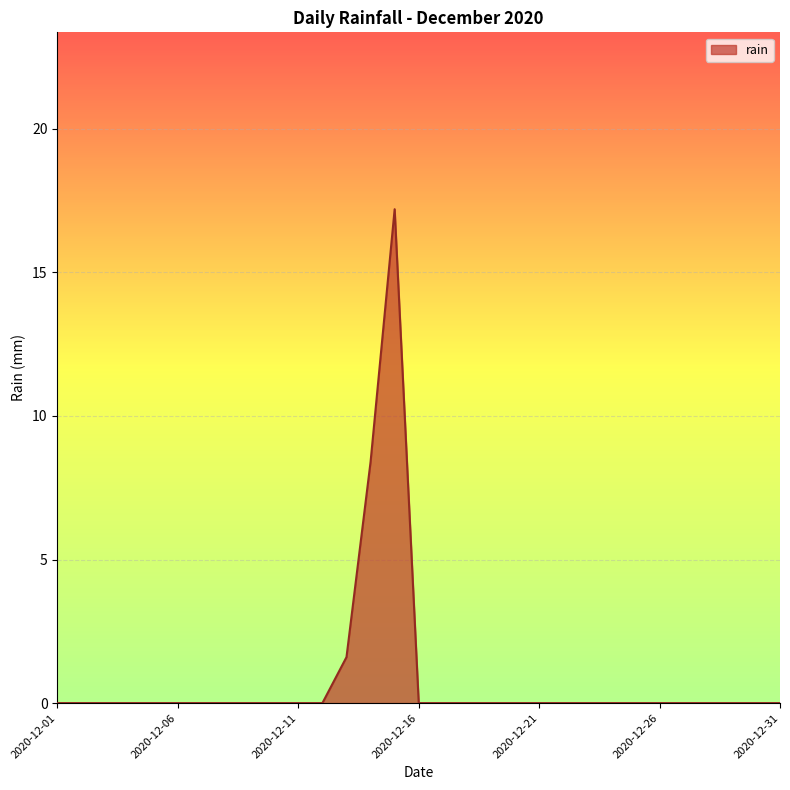

What is the maximum value shown in the chart?

17.2